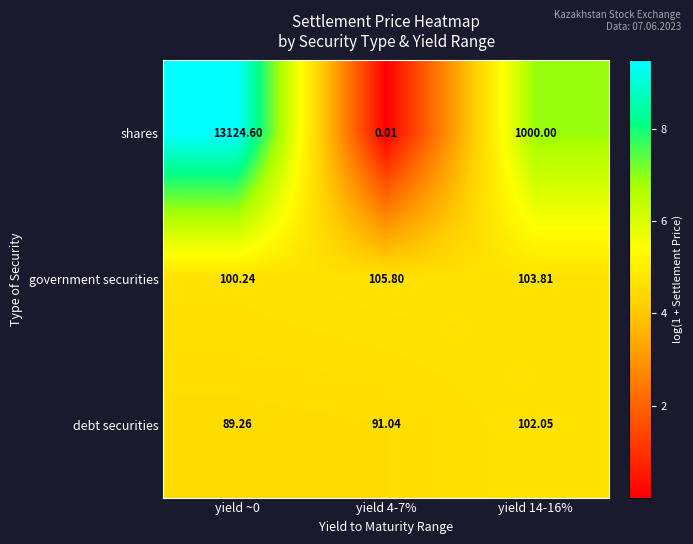

List the series in order of their peak value, lowest first.

debt securities, government securities, shares